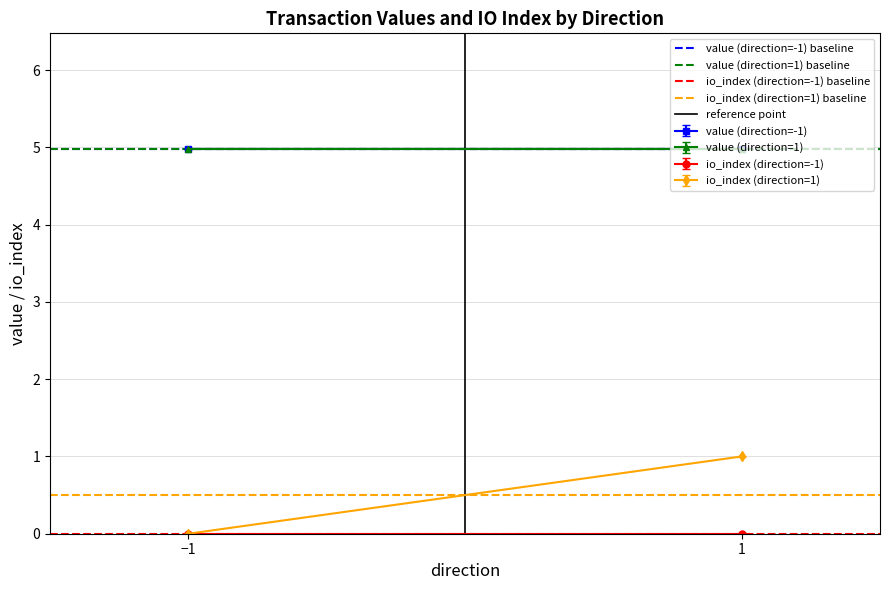

What position from the right is −1?

2